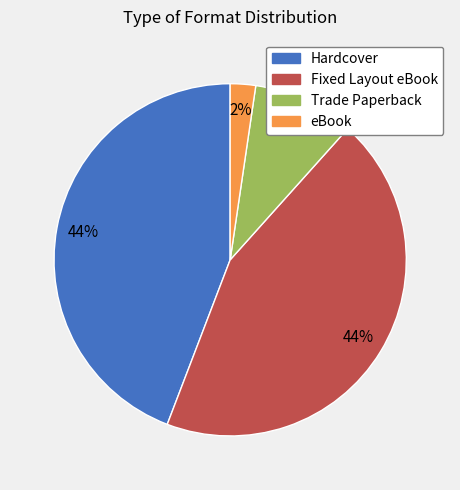

To the nearest percent, what percentage of the pie is Hardcover?

44%